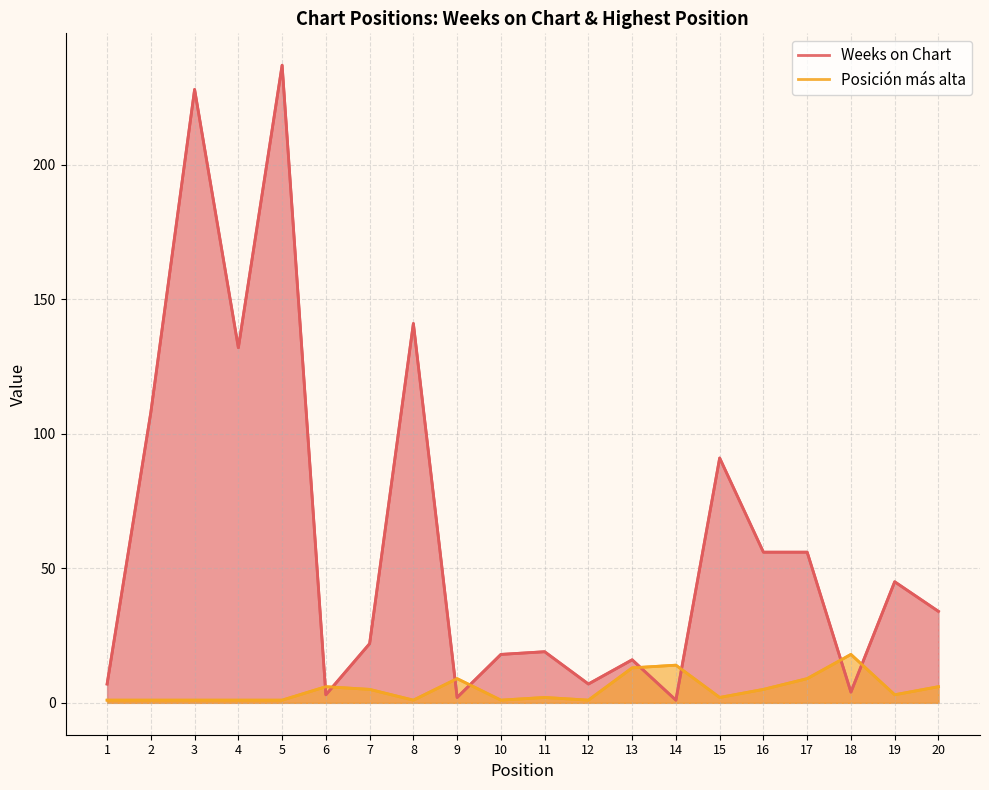

Rank the categories by Weeks on Chart value from lowest to highest.

14, 9, 6, 18, 1, 12, 13, 10, 11, 7, 20, 19, 16, 17, 15, 2, 4, 8, 3, 5